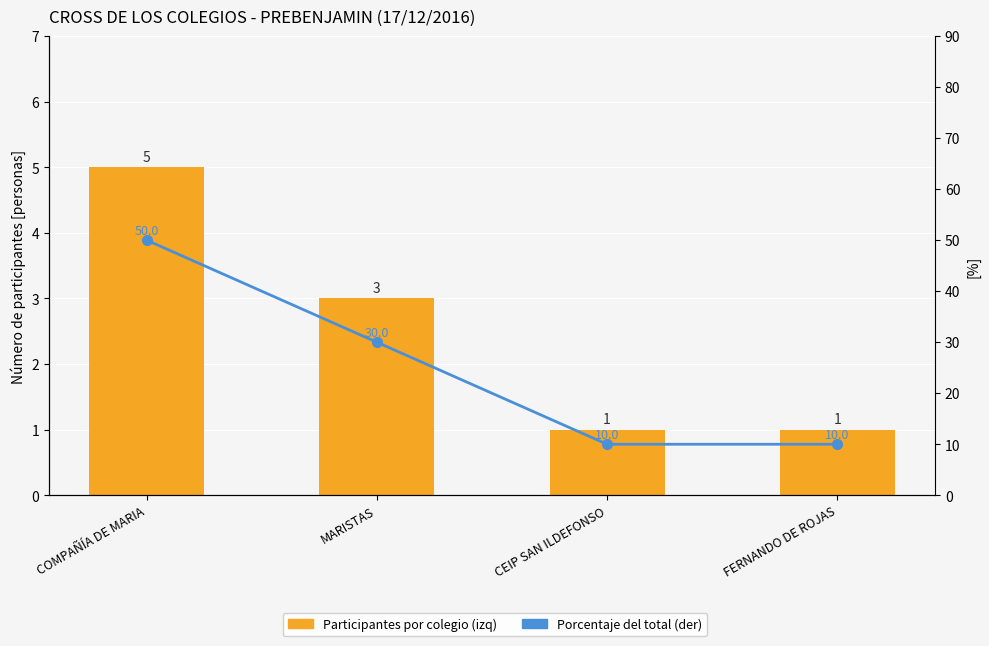

True or false: Porcentaje (der) has a value of 85 at COMPAÑÍA DE MARIA.

False